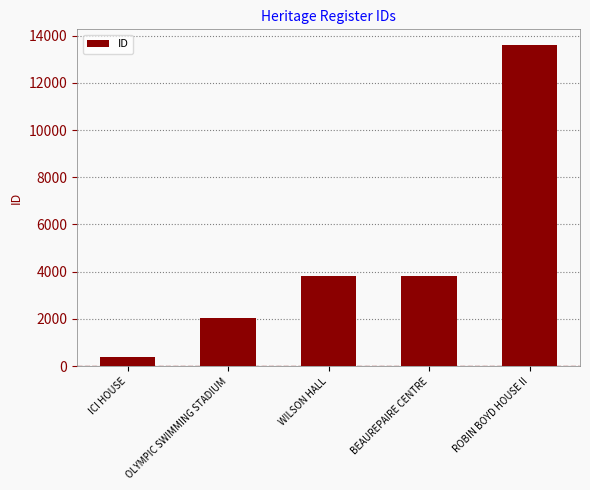

What is the change in value from WILSON HALL to ROBIN BOYD HOUSE II?

+9780